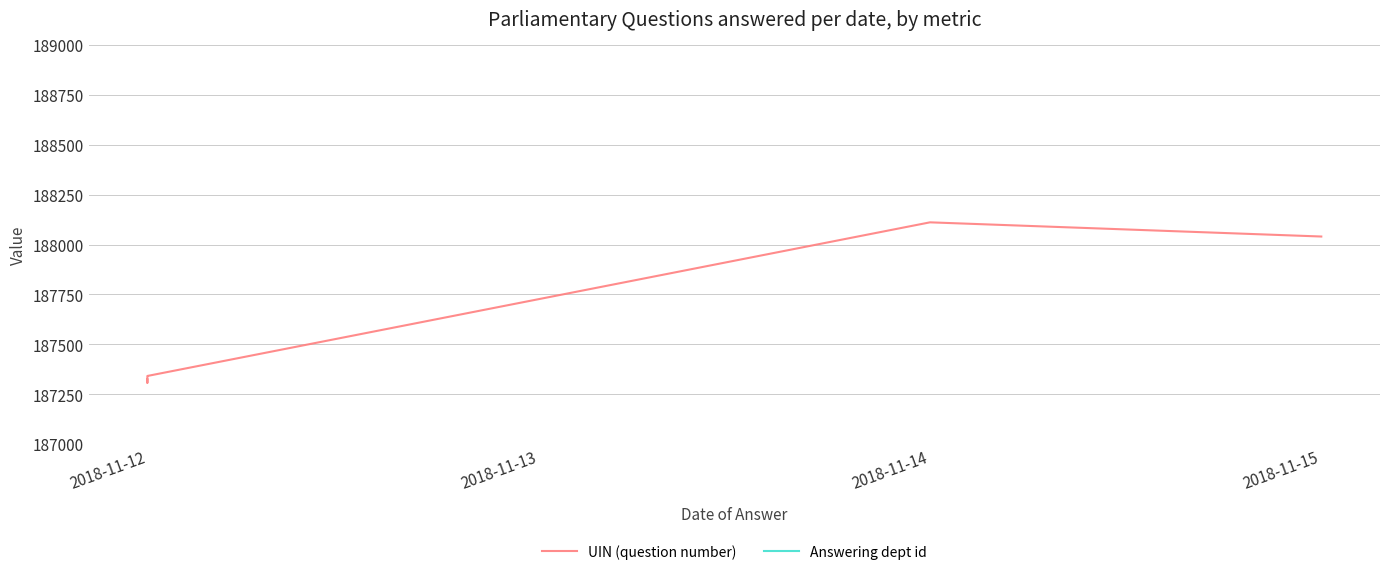

What is the average value of the Answering dept id series?

16